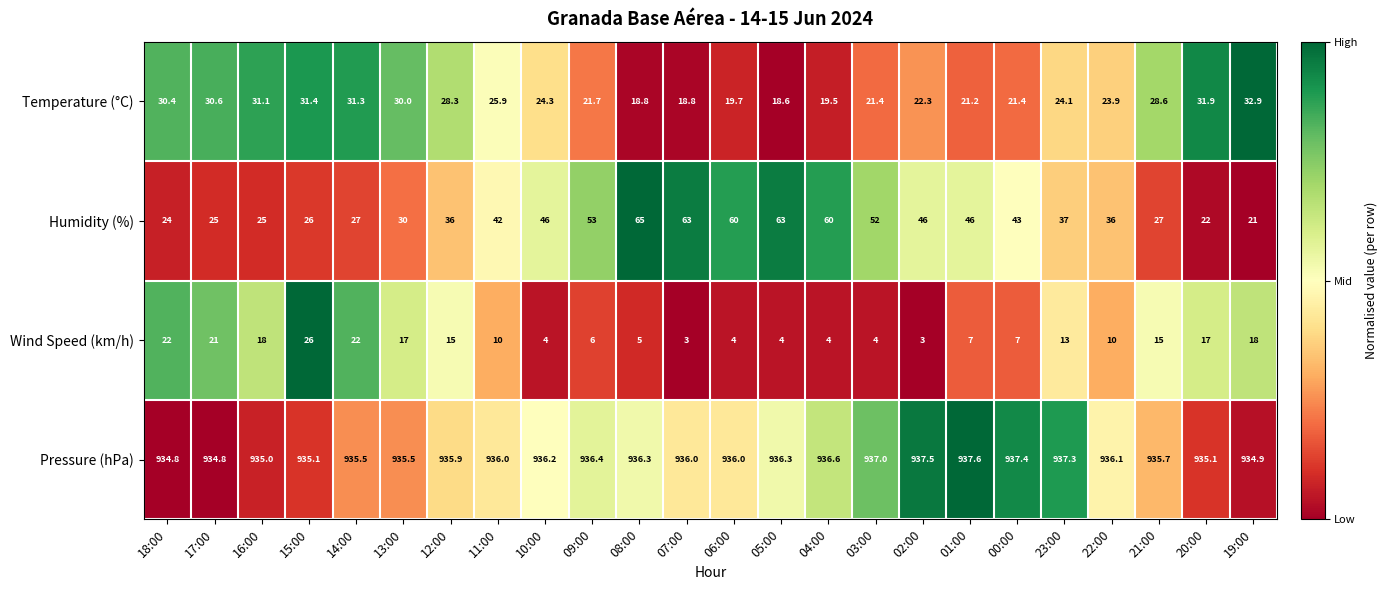

How many distinct data groups are displayed?

4